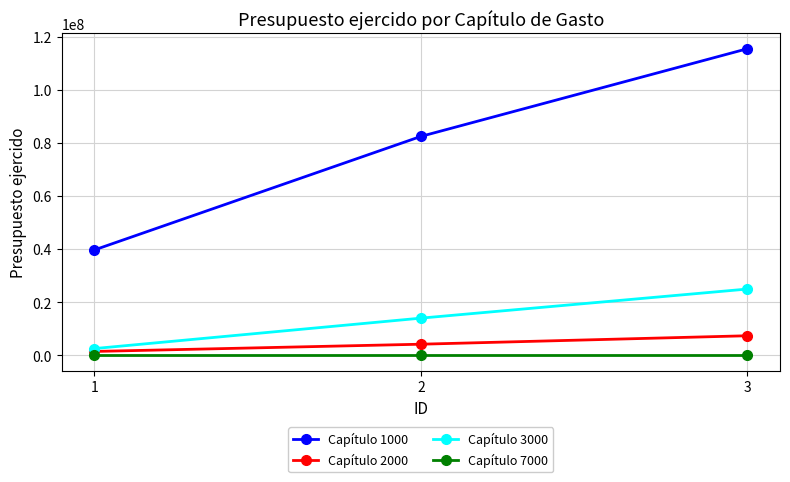

Reading right to left, extract all data points from this chart.

Capítulo 1000: 3=115505515.3	2=82465843.8	1=39687817.2
Capítulo 2000: 3=7366695.6	2=4181343.1	1=1454898.1
Capítulo 3000: 3=24965361.1	2=14000341.2	1=2533943.4
Capítulo 7000: 3=0.0	2=0.0	1=0.0